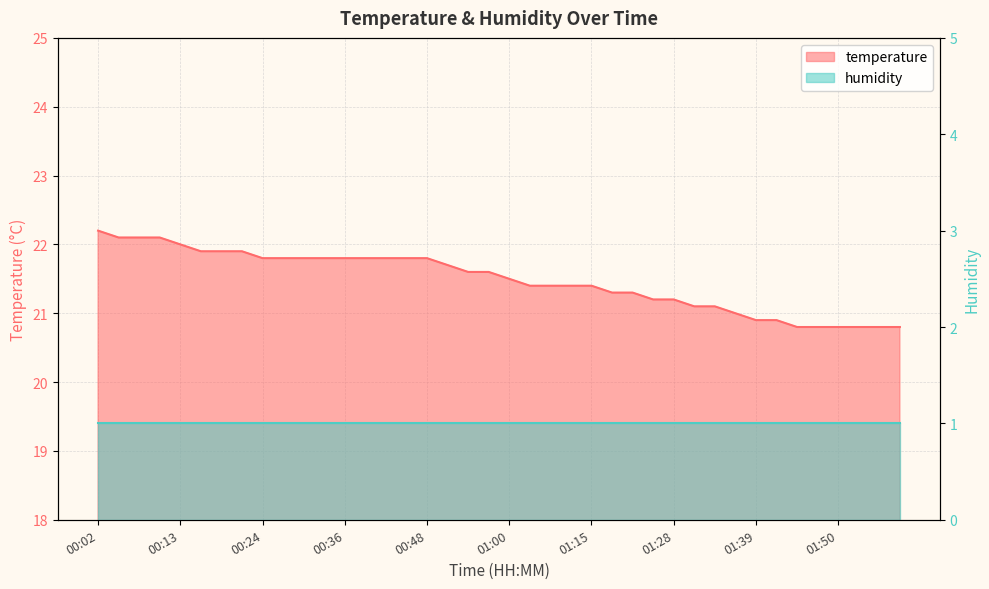

At which label does the data first exceed 21?

00:02